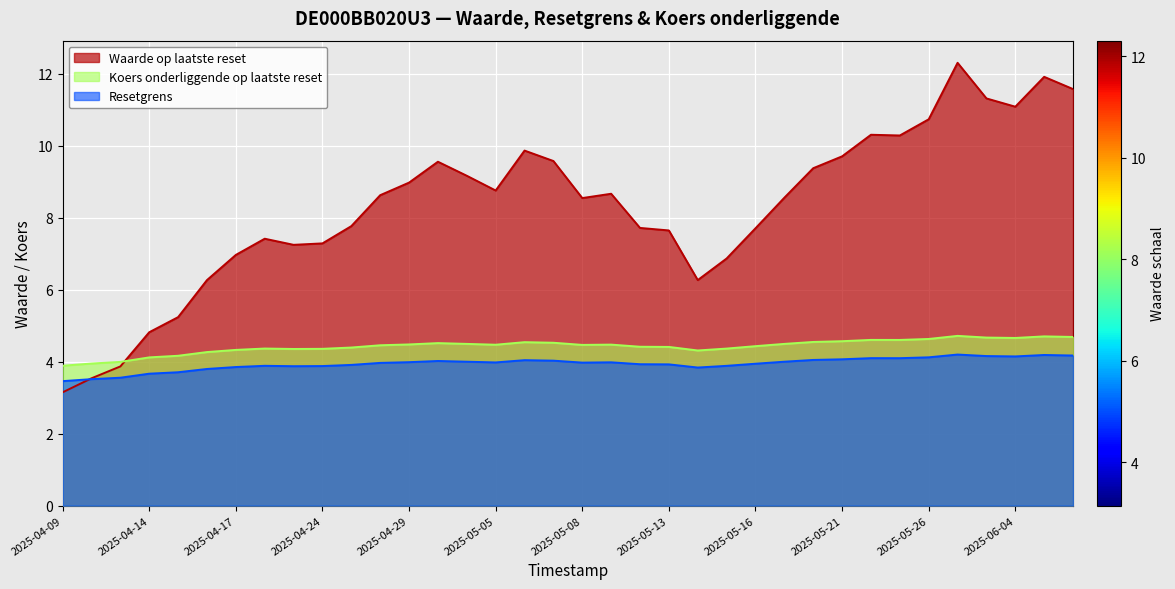

Which series changed the most between 2025-04-25 and 2025-05-16?

Waarde op laatste reset